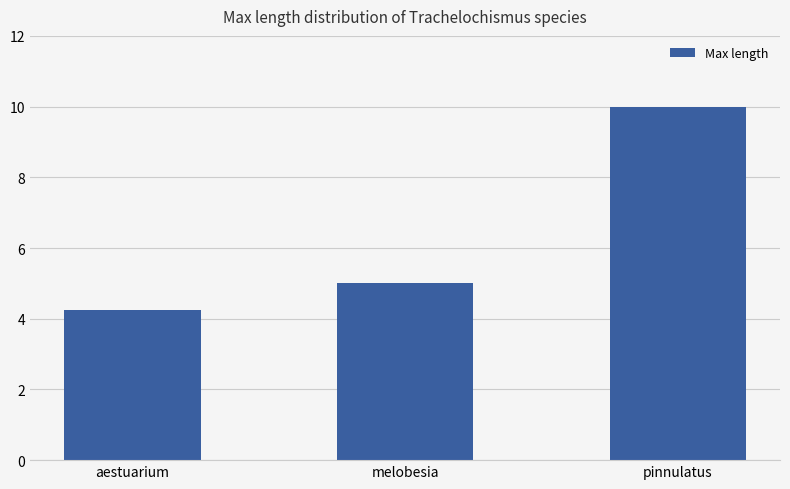

How many bars are there in total?

3